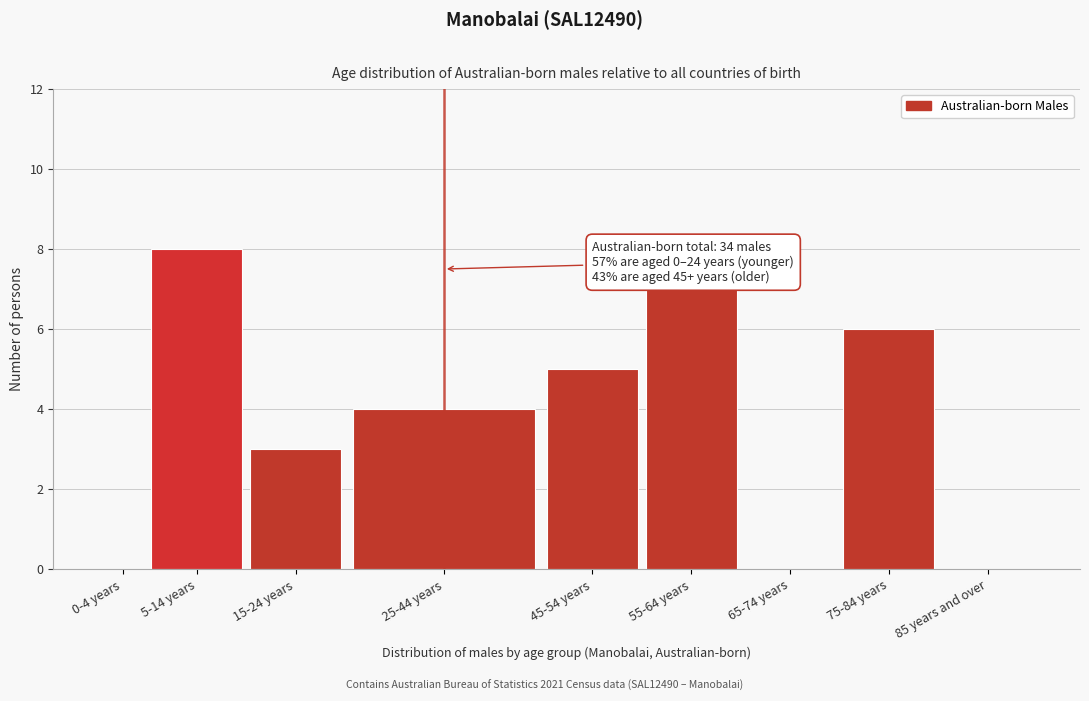

Reading left to right, extract all data points from this chart.

0-4 years=0	5-14 years=8	15-24 years=3	25-44 years=4	45-54 years=5	55-64 years=7	65-74 years=0	75-84 years=6	85 years and over=0